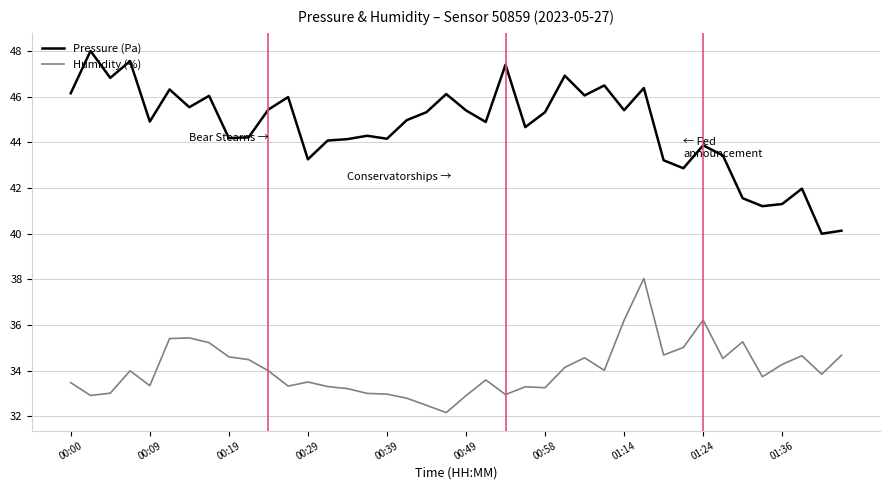

What is the difference between the maximum and minimum values in the Pressure (Pa) series?

8.0